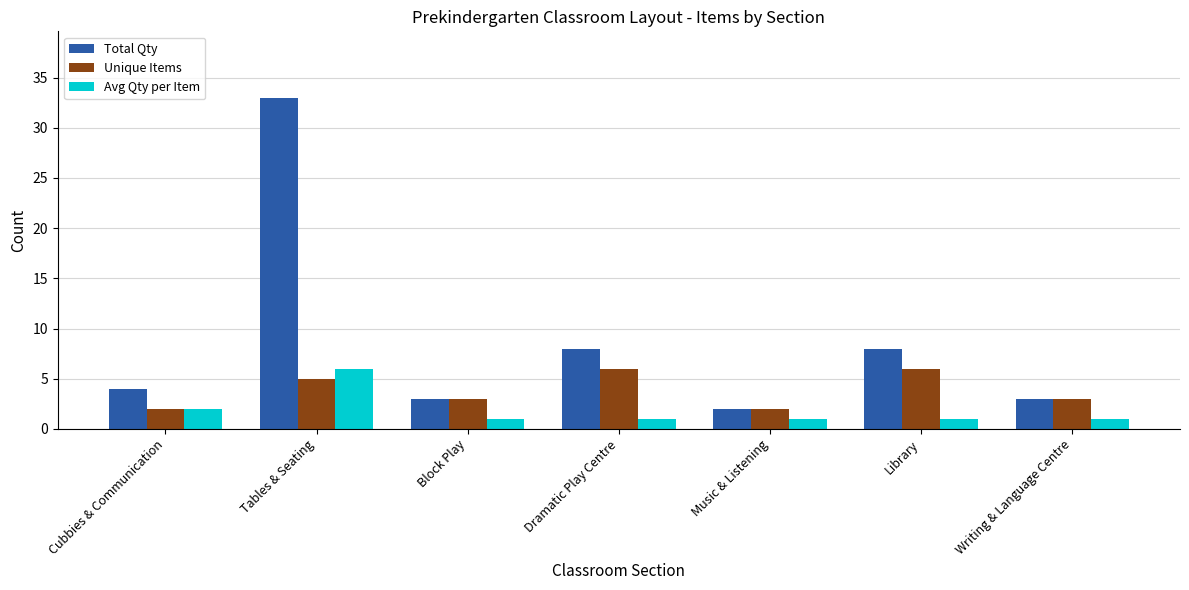

True or false: Avg Qty per Item has a value of 2 at Cubbies & Communication.

True